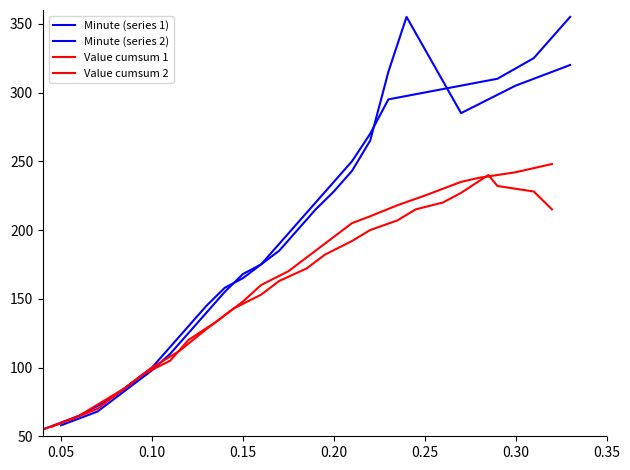

True or false: Value cumsum 1 has more than 1 interior local peaks.

False